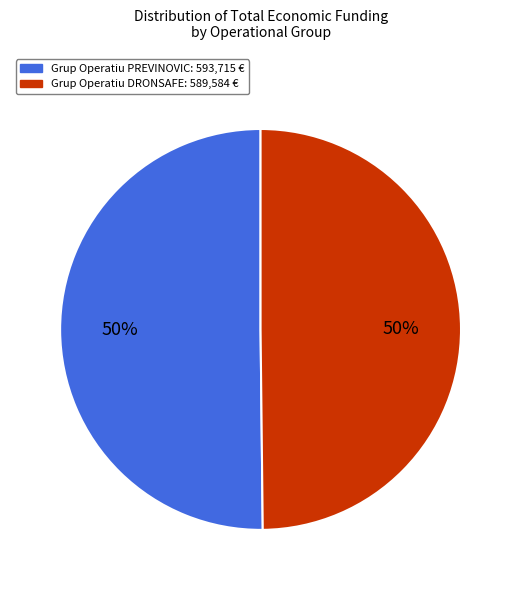

Is the sum of Grup Operatiu PREVINOVIC and Grup Operatiu DRONSAFE greater than half?

Yes